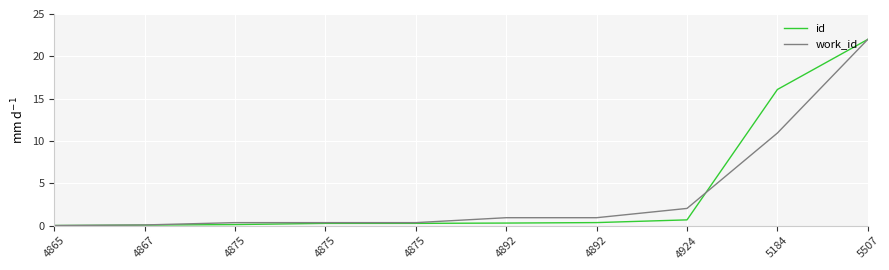

What are all the series names shown in the legend?

id, work_id